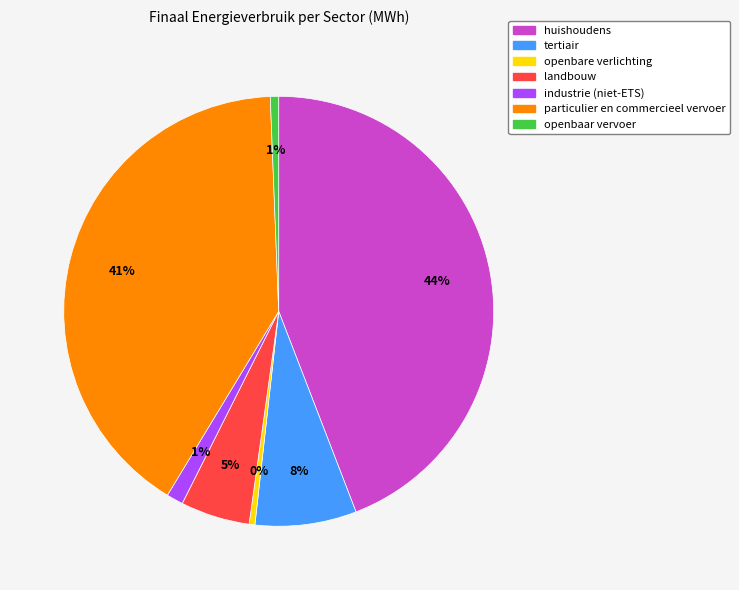

Is the sum of particulier en commercieel vervoer and landbouw greater than half?

No